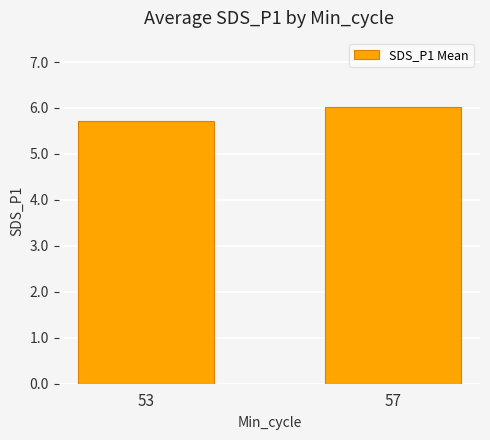

True or false: the data shows 9.2 at 57.

False